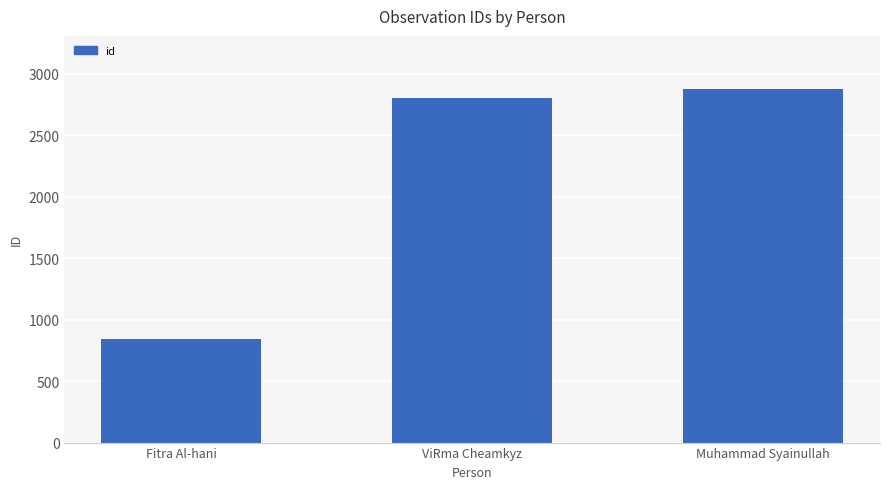

What is the change in value from ViRma Cheamkyz to Muhammad Syainullah?

+73